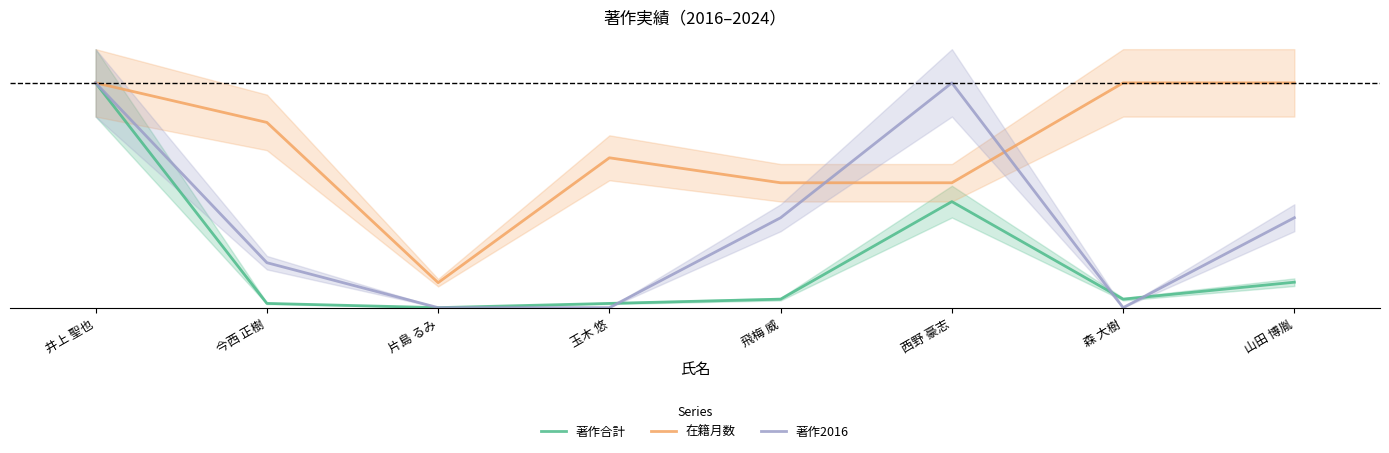

What is the sum of all 著作合計 values?

1.7